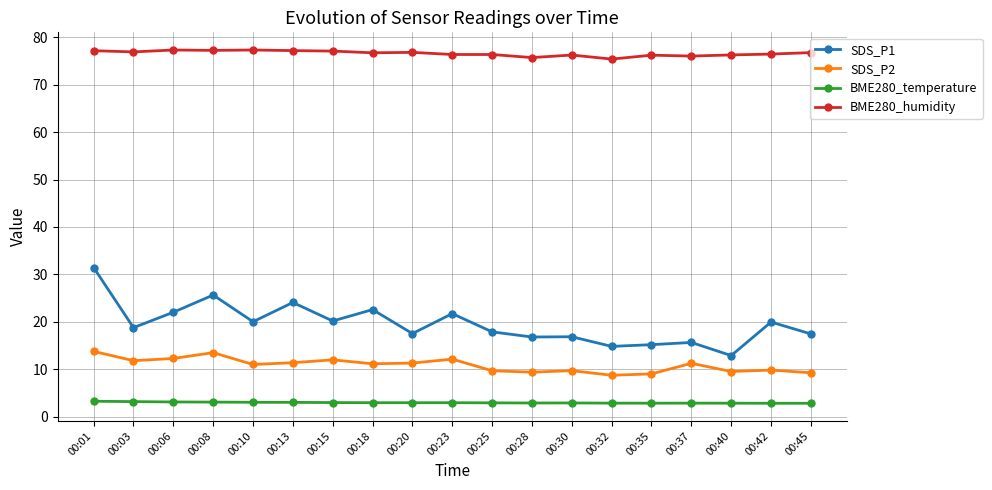

At which label does SDS_P1 reach its peak?

00:01